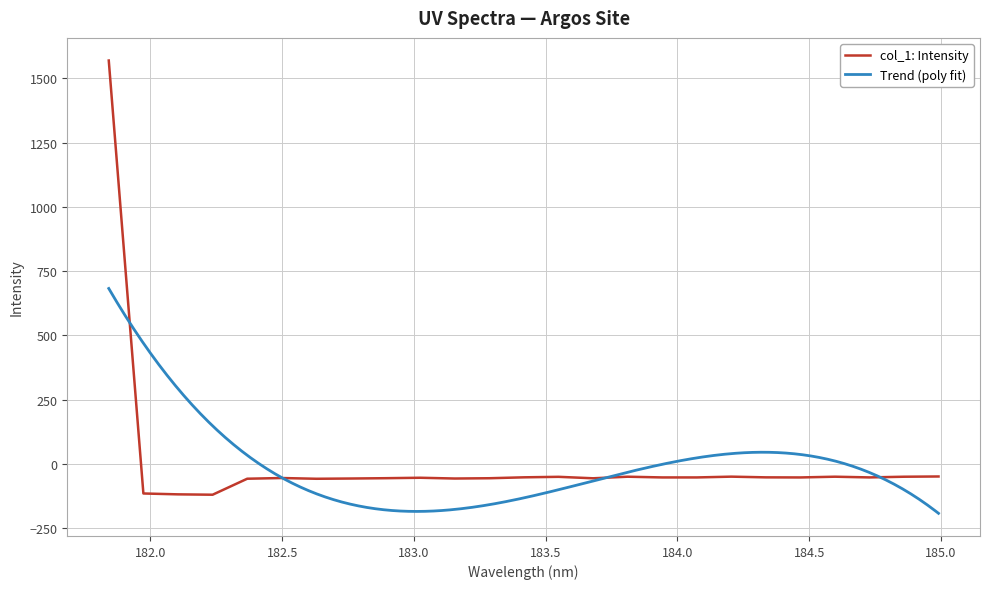

Where is the first local minimum?

182.2359681898